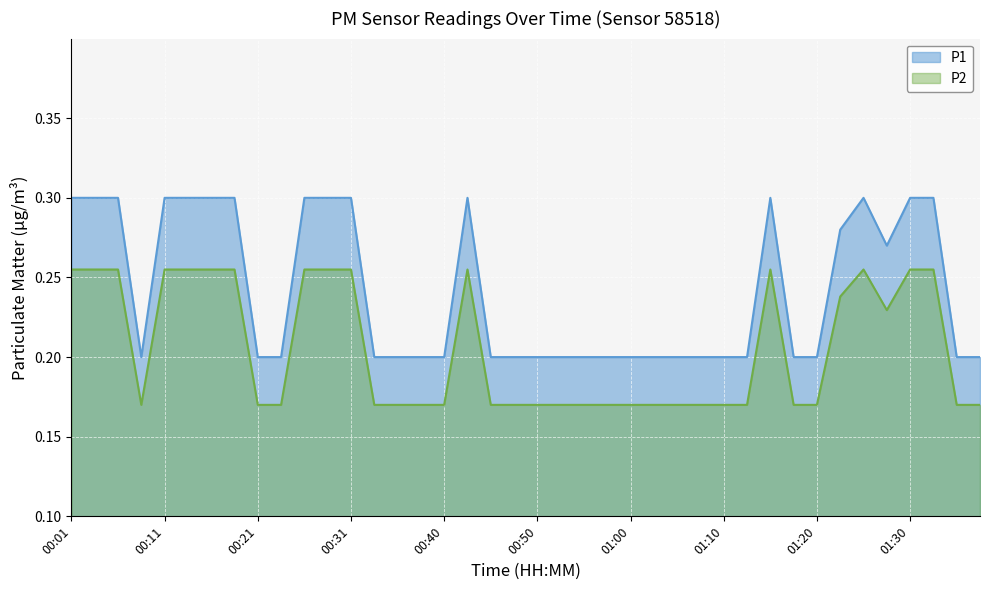

Where is the first local maximum for P1?

00:43